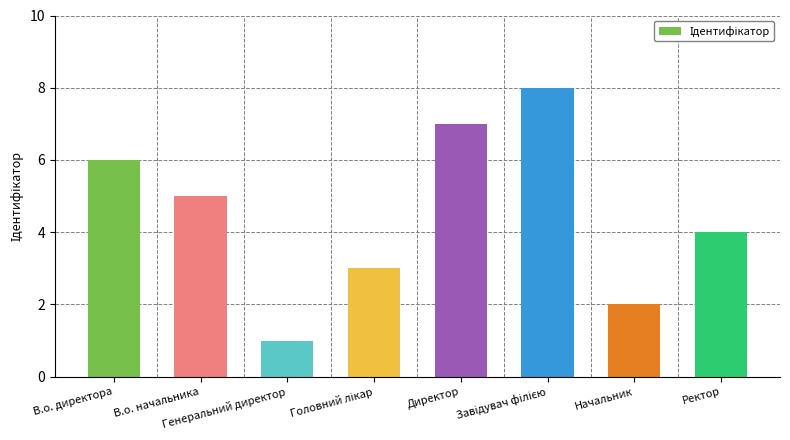

How many values are between 3 and 7?

5